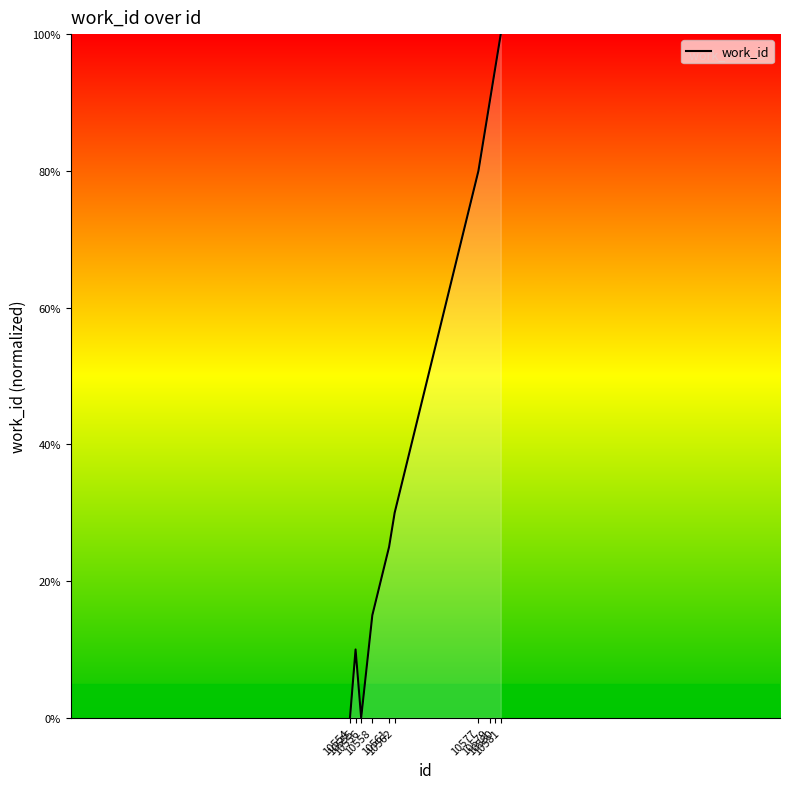

What is the difference between the values at 10579 and 10580?

5